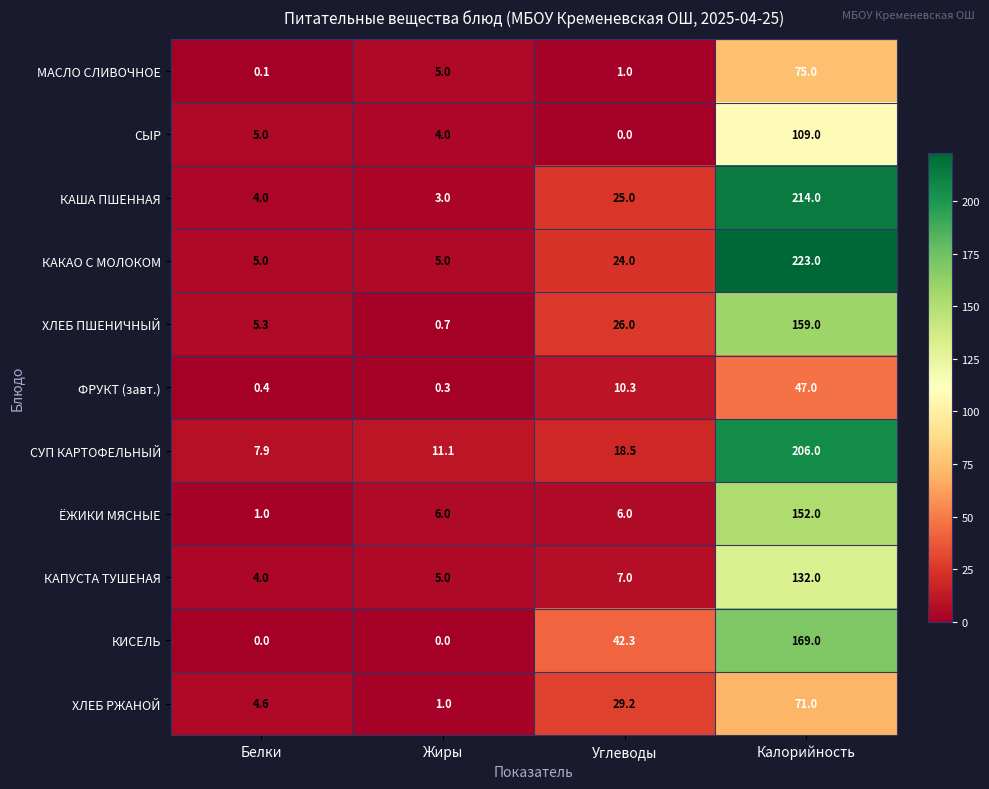

Which label corresponds to the largest value in the chart?

Калорийность